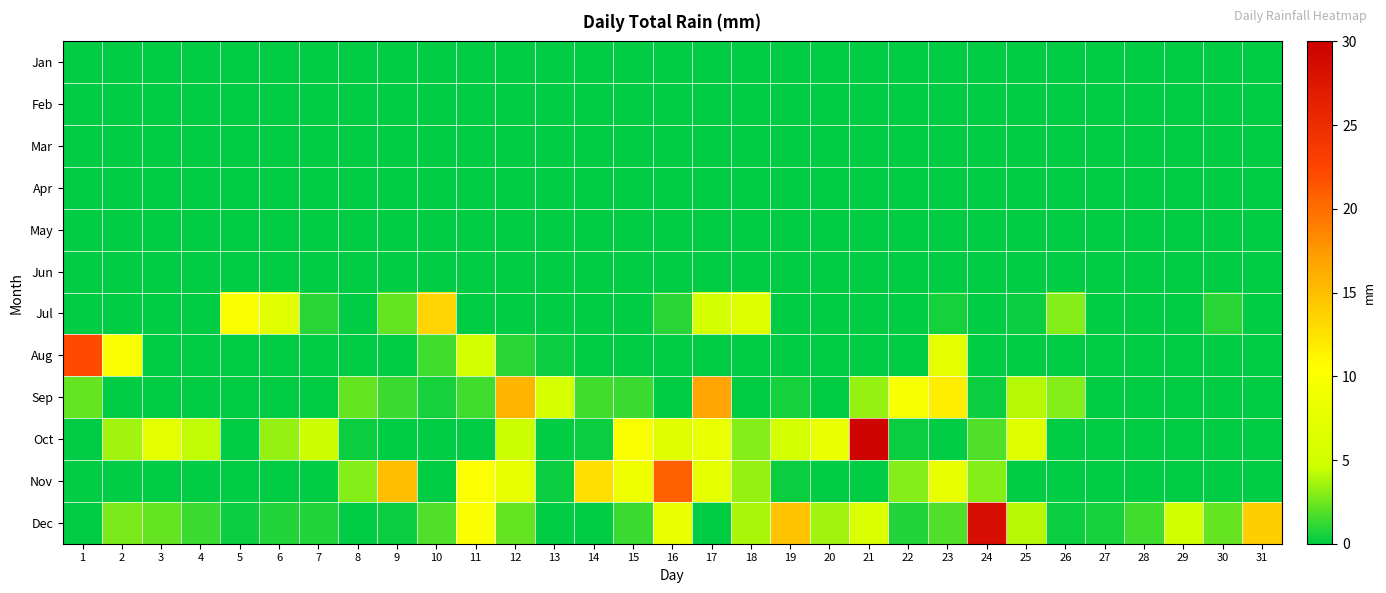

Rank the series by their maximum value, from lowest to highest.

Jan, Feb, Mar, Apr, May, Jun, Jul, Sep, Nov, Aug, Dec, Oct